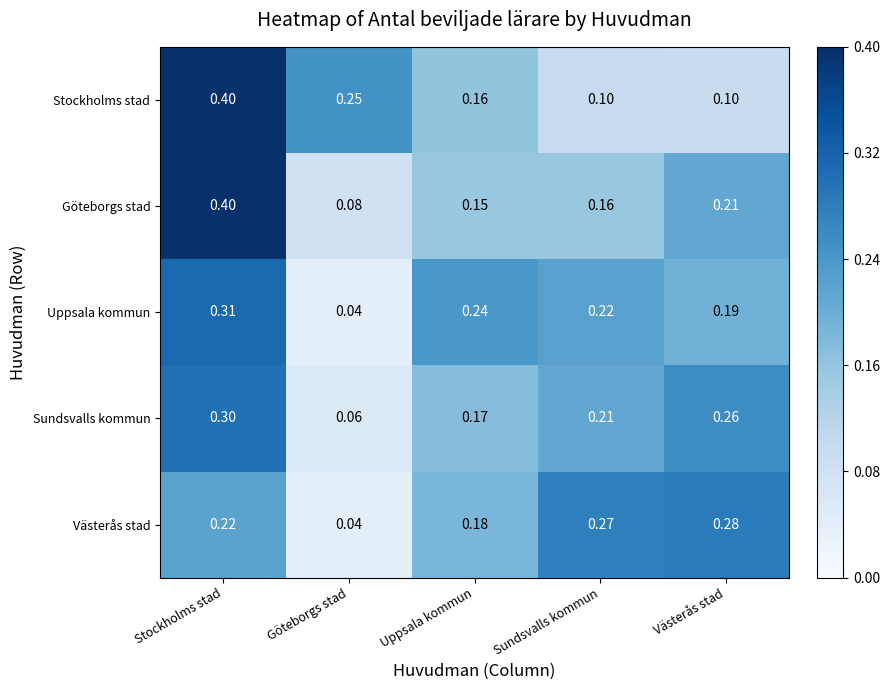

Where is Sundsvalls kommun nearest to the value 0?

Göteborgs stad